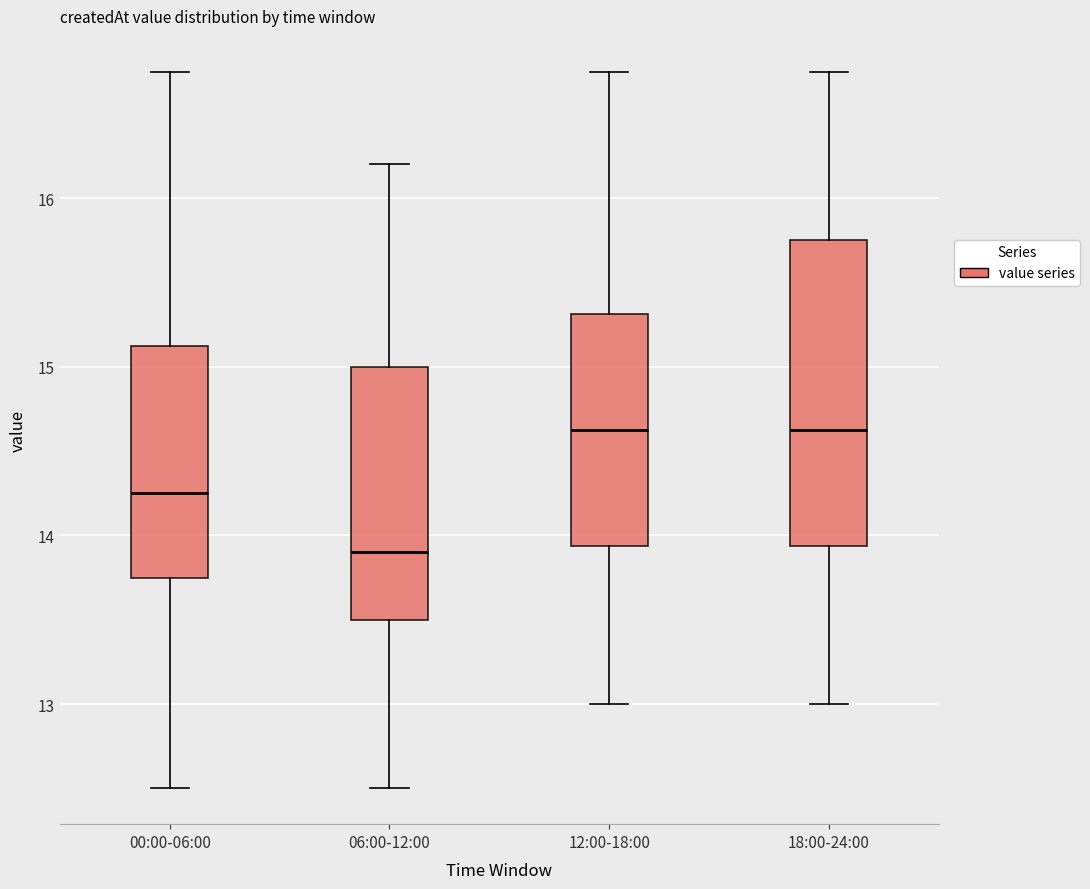

Reading left to right, transcribe this box plot: for each box, give where its median line is, the range the box spans, and where its two whiskers end, as read against the y-axis. The values are not printed on the chart, so give them approximately, as read against the axis.

00:00-06:00: median 14.3, box 13.8 to 15.1, whiskers 12.5 to 16.8
06:00-12:00: median 13.9, box 13.5 to 15.0, whiskers 12.5 to 16.2
12:00-18:00: median 14.6, box 13.9 to 15.3, whiskers 13.0 to 16.8
18:00-24:00: median 14.6, box 13.9 to 15.8, whiskers 13.0 to 16.8